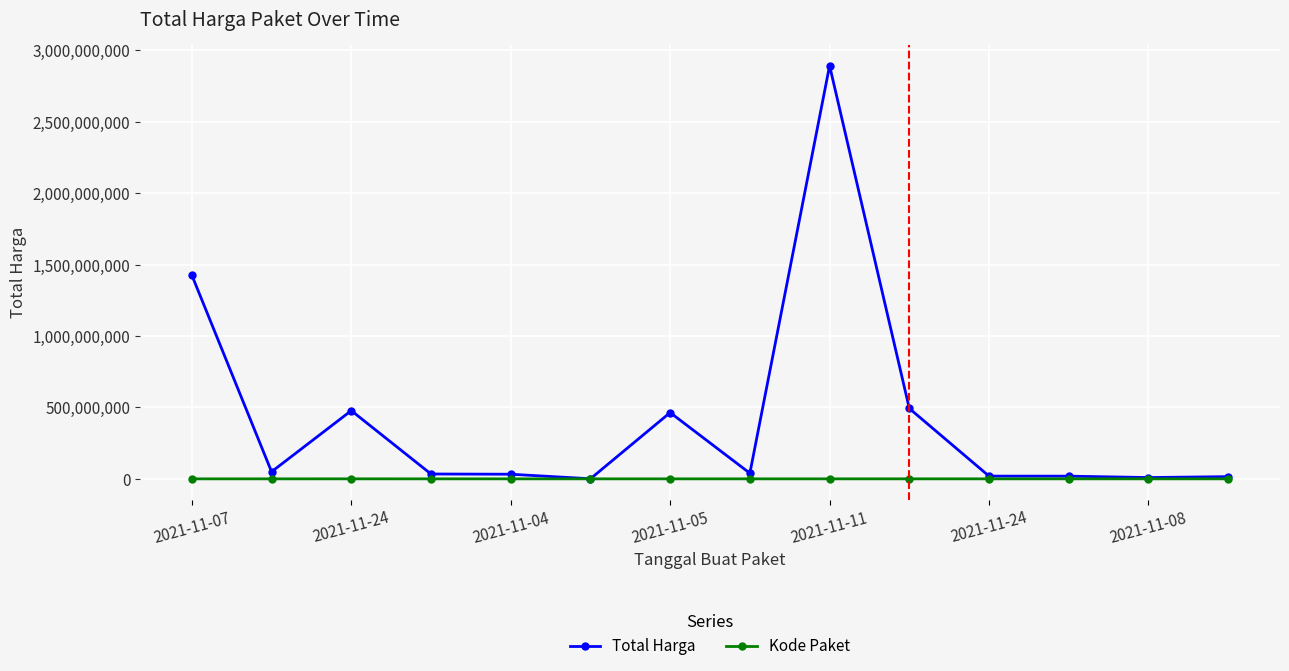

Which series has the largest range (max minus min)?

Total Harga